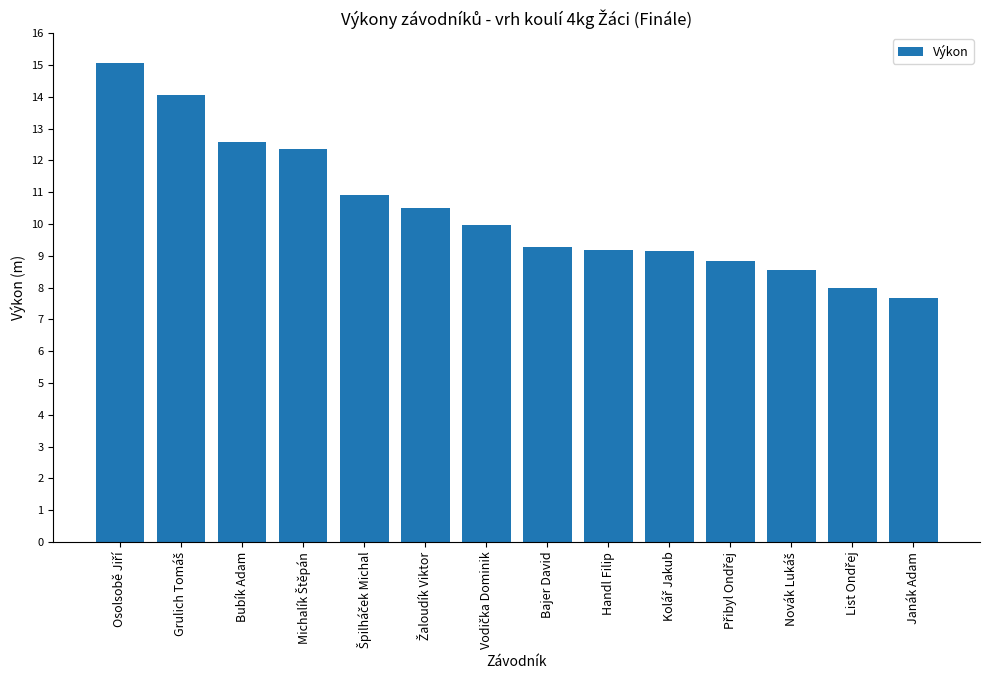

True or false: the data shows 12.6 at Bubík Adam.

True